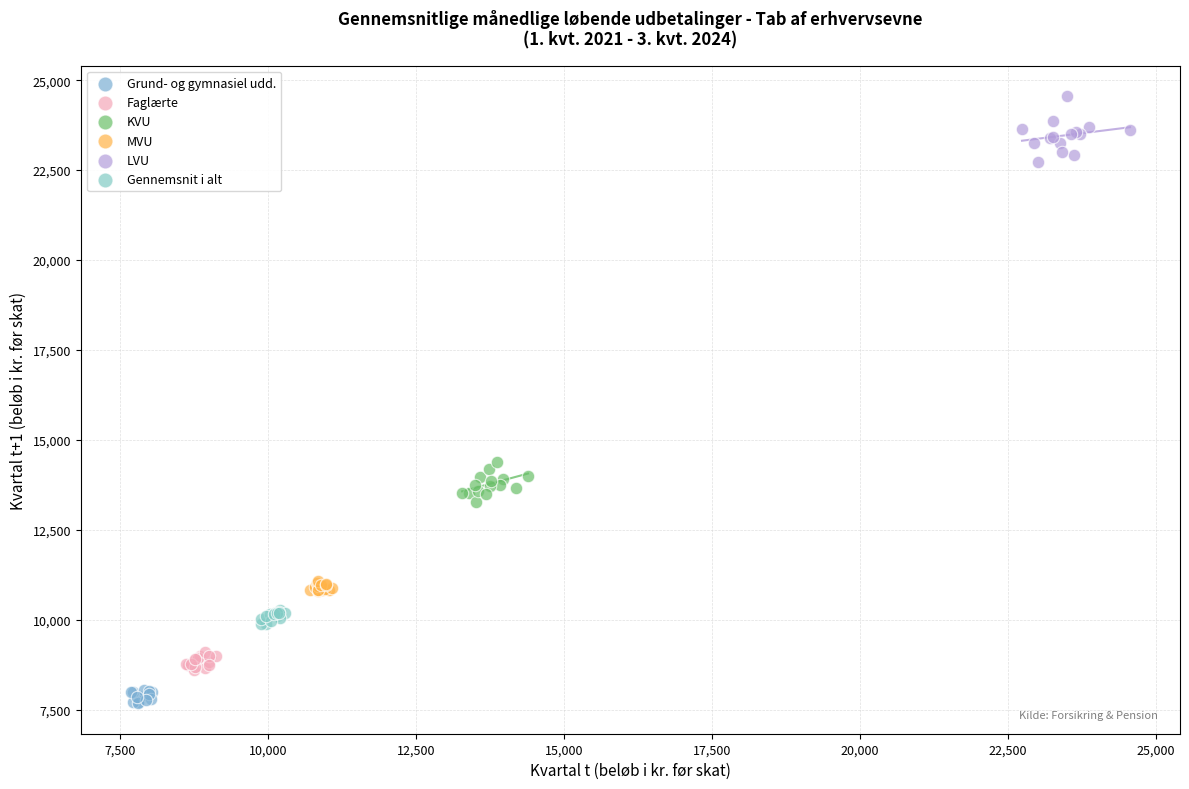

Which series has the widest spread of Y values?

LVU